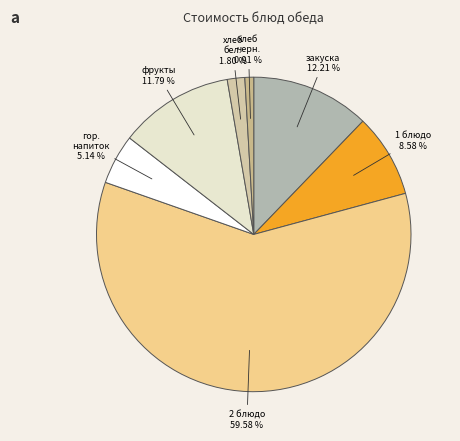

What is the largest slice in the pie chart?

2 блюдо